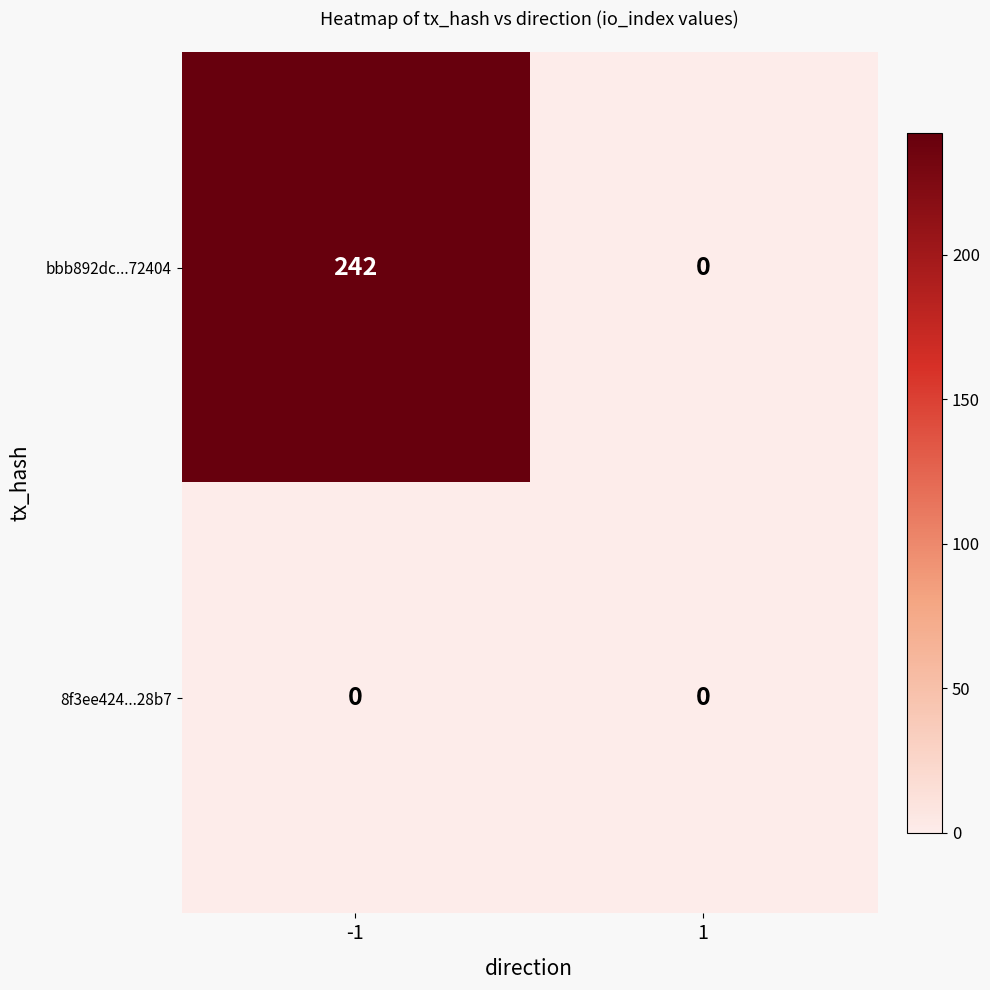

Rank the series at -1 from lowest to highest value.

8f3ee424...28b7, bbb892dc...72404